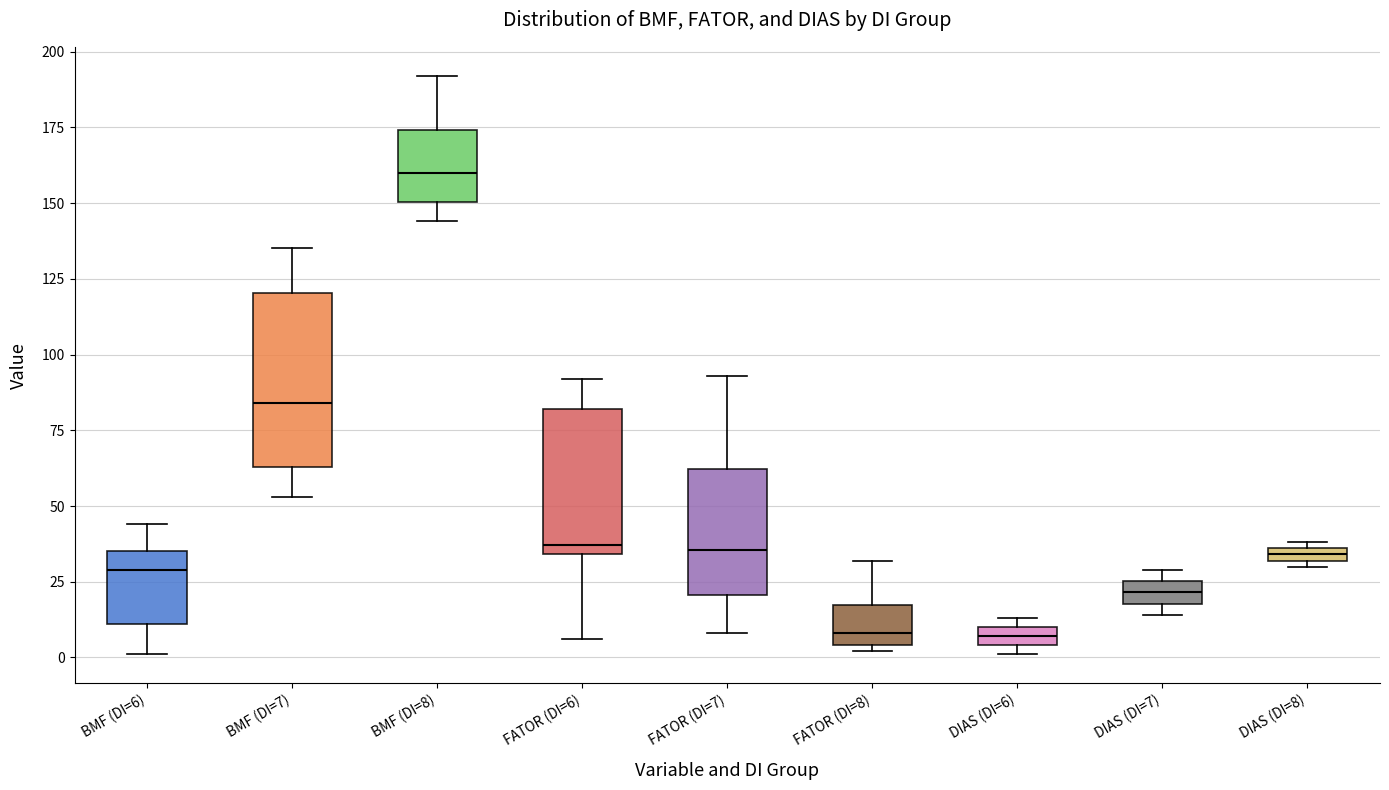

Where does the lower whisker of the box for FATOR (DI=7) end on the y-axis? The values are not printed on the chart, so give them approximately, as read against the axis.

10